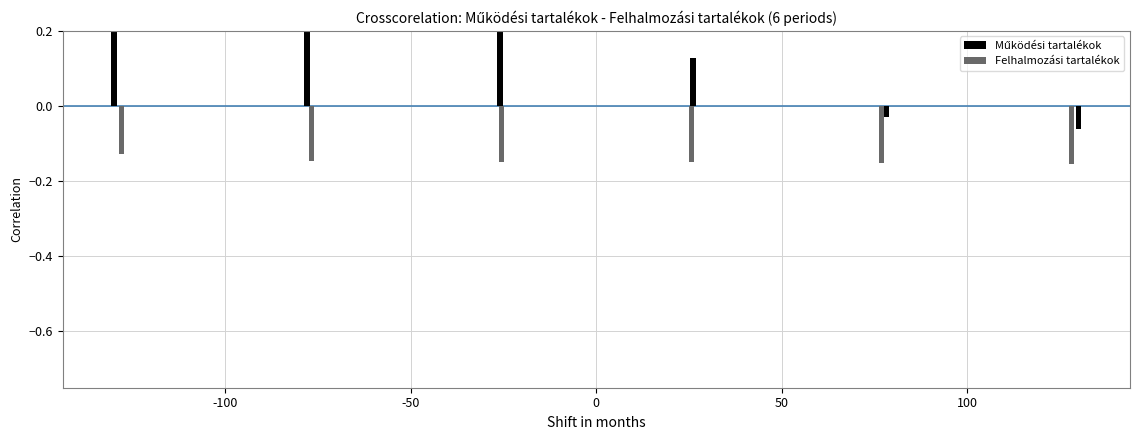

How many values in the Működési tartalékok series are below 0?

2